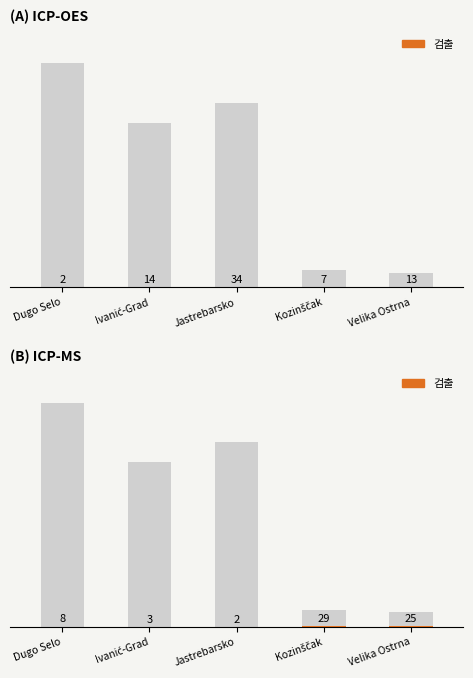

Between Jastrebarsko and Ivanić-Grad, which is larger?

Ivanić-Grad